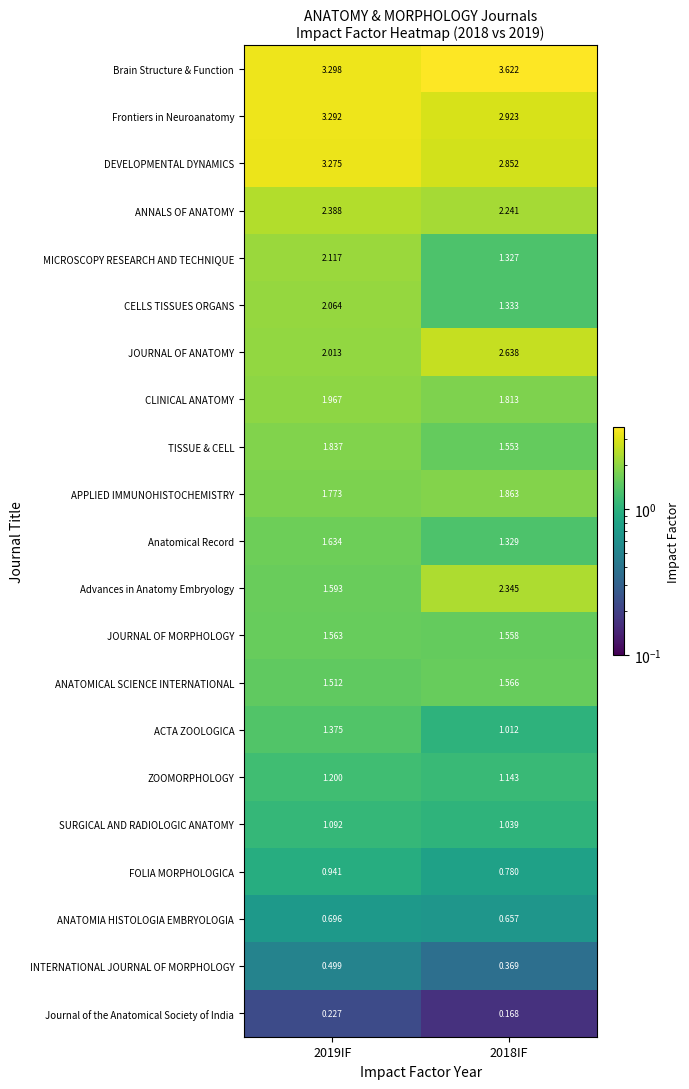

Which series has the largest total across all categories?

Brain Structure & Function